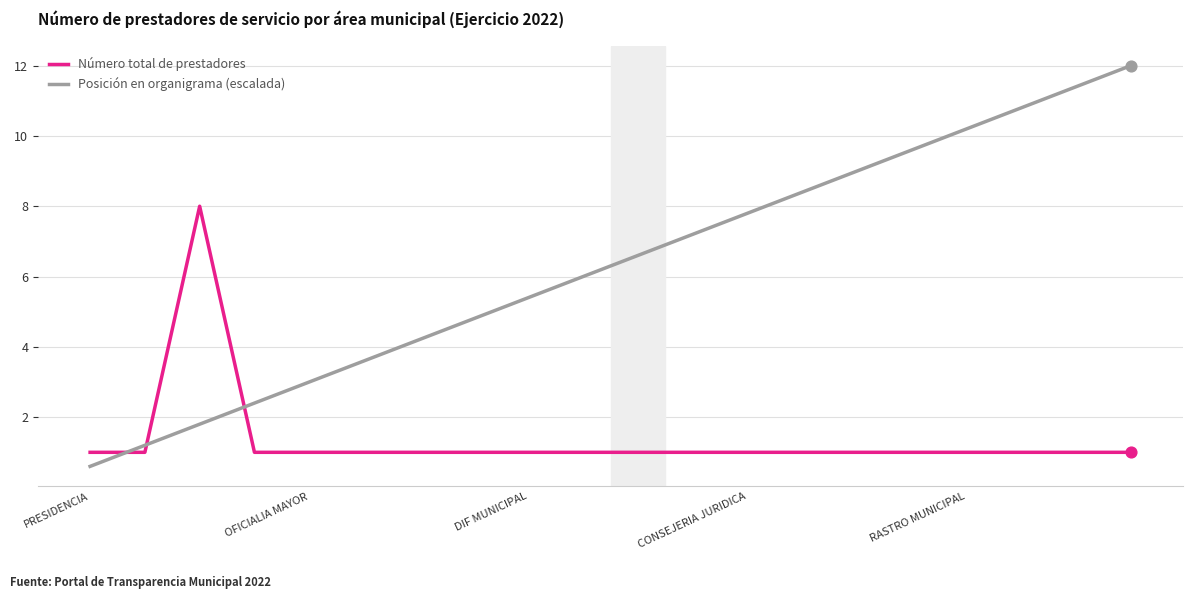

Which series has the largest total across all categories?

Posición en organigrama (escalada)